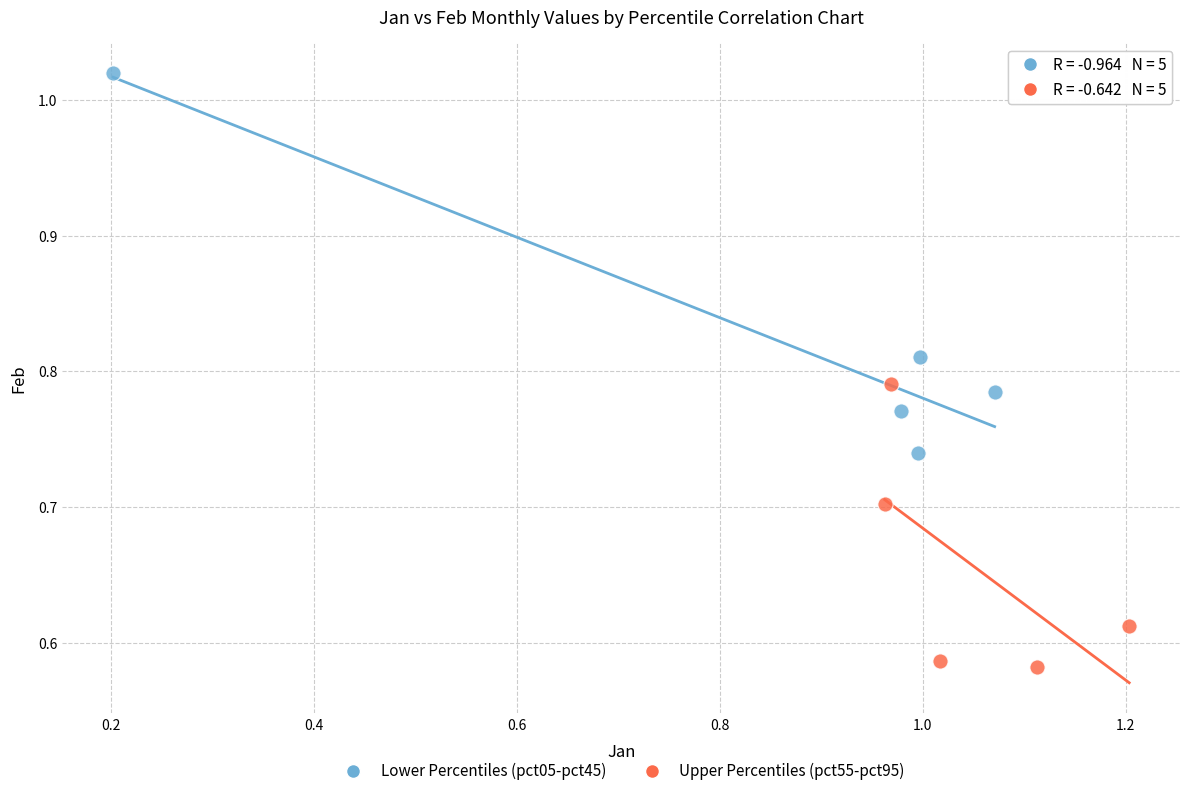

Which series reaches the minimum Y coordinate?

Upper Percentiles (pct55-pct95)